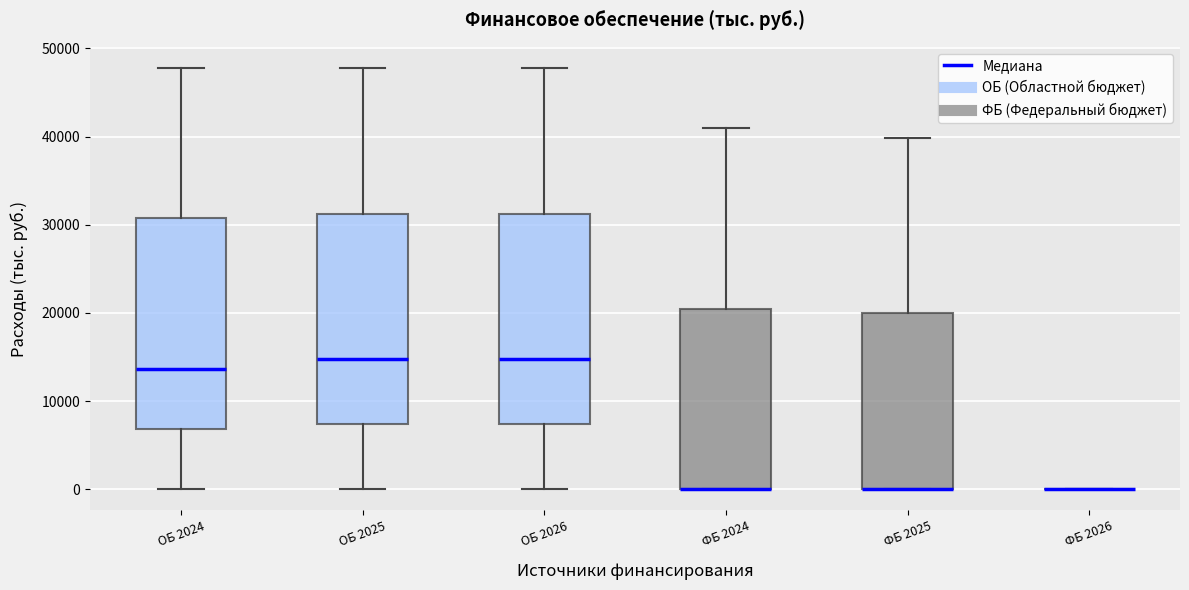

Where is the upper edge of the box for ОБ 2024 on the y-axis? The values are not printed on the chart, so give them approximately, as read against the axis.

31000